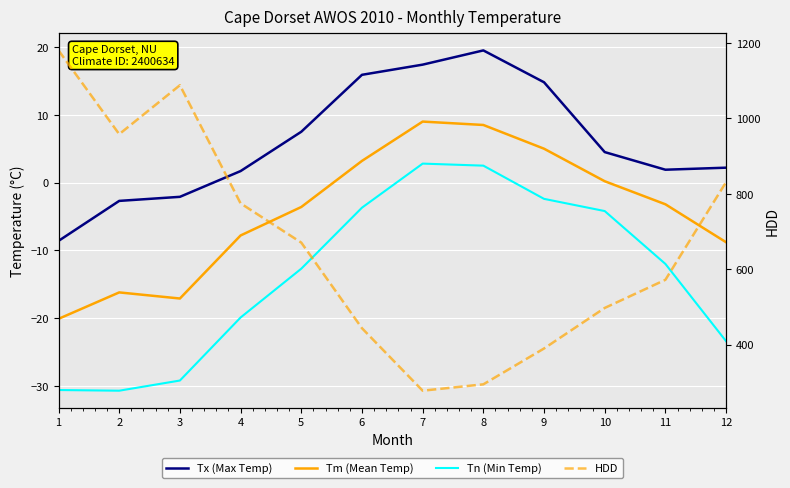

Which series has the widest spread of values?

HDD